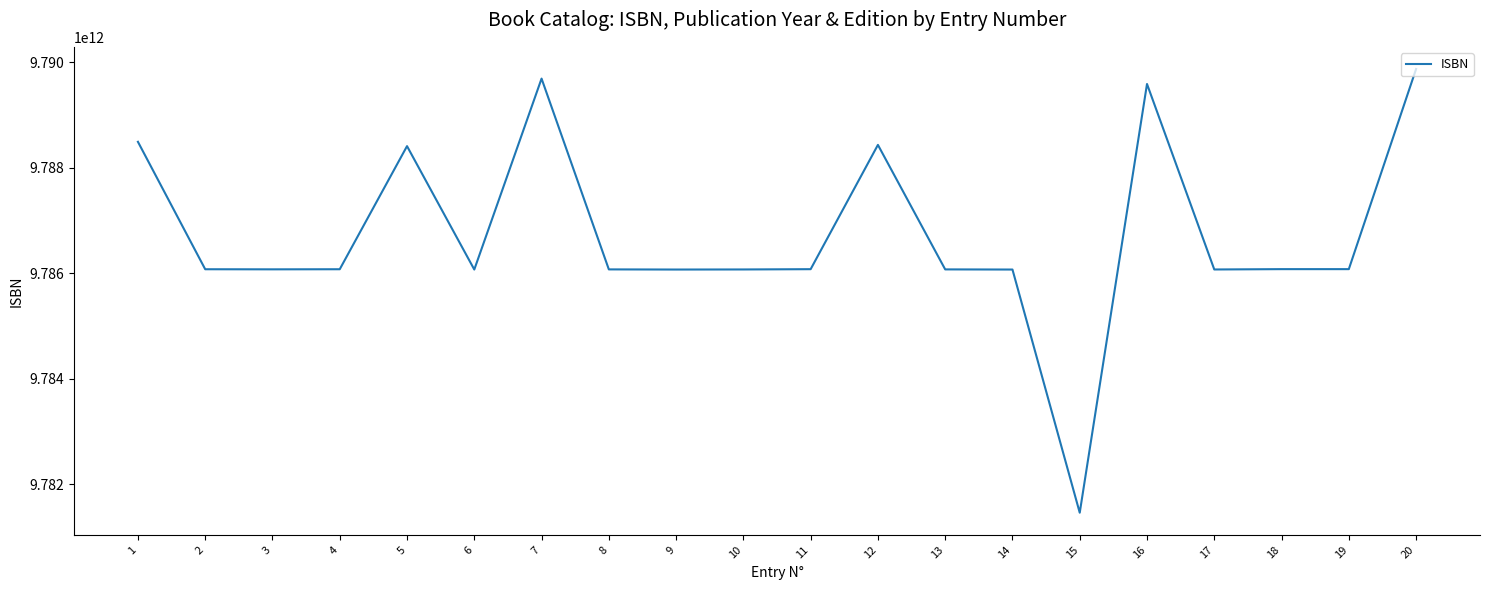

What is the change in value from 1 to 5?

-81881969